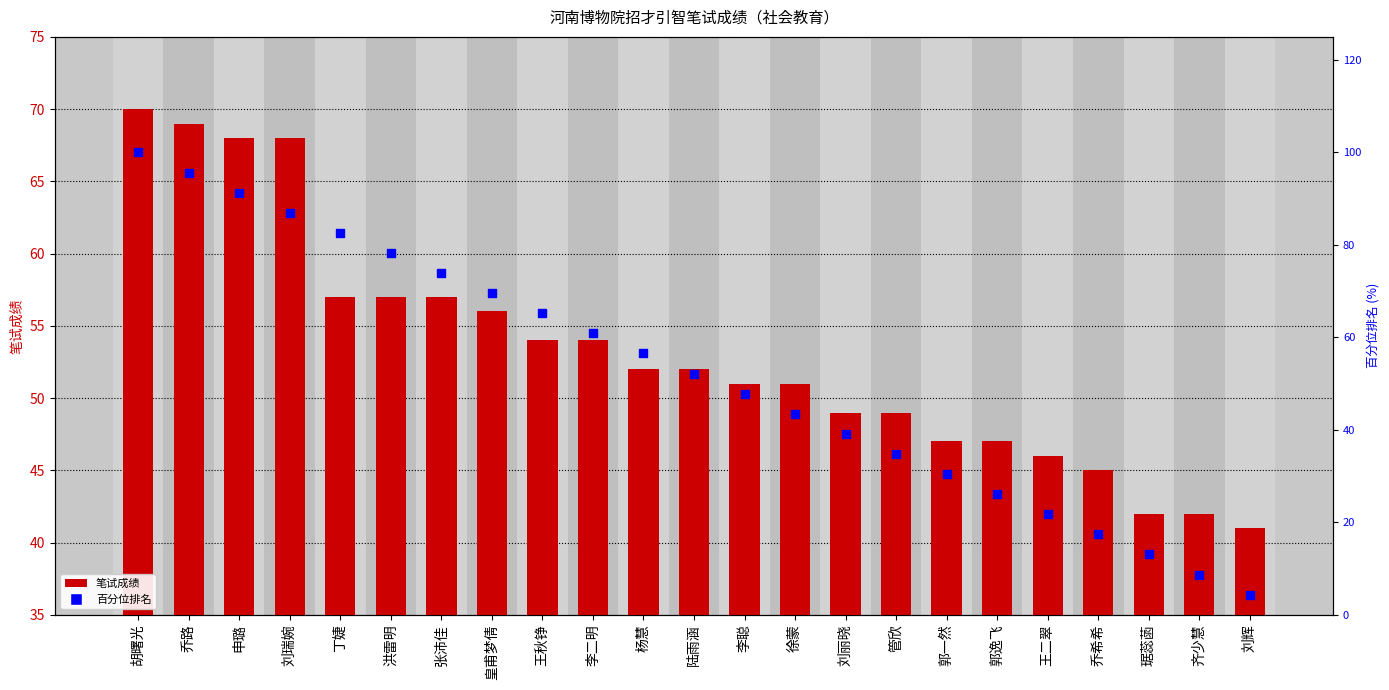

What are all the series names shown in the legend?

笔试成绩, 百分位排名